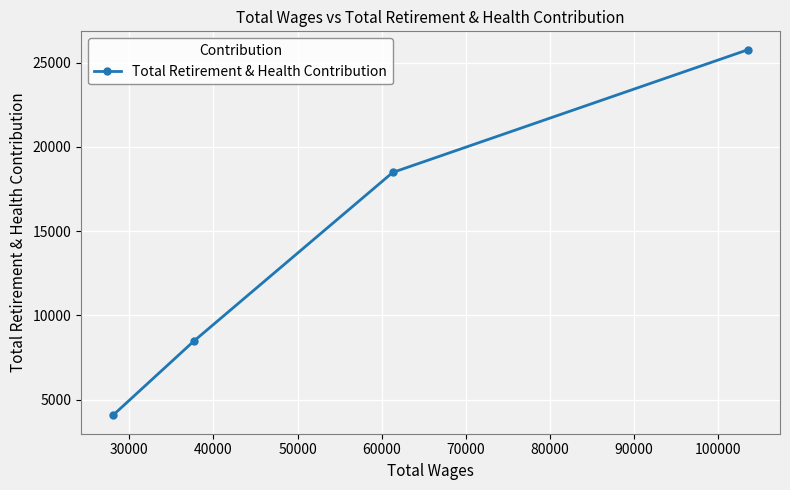

What is the value of the 1st point from the left?

4054